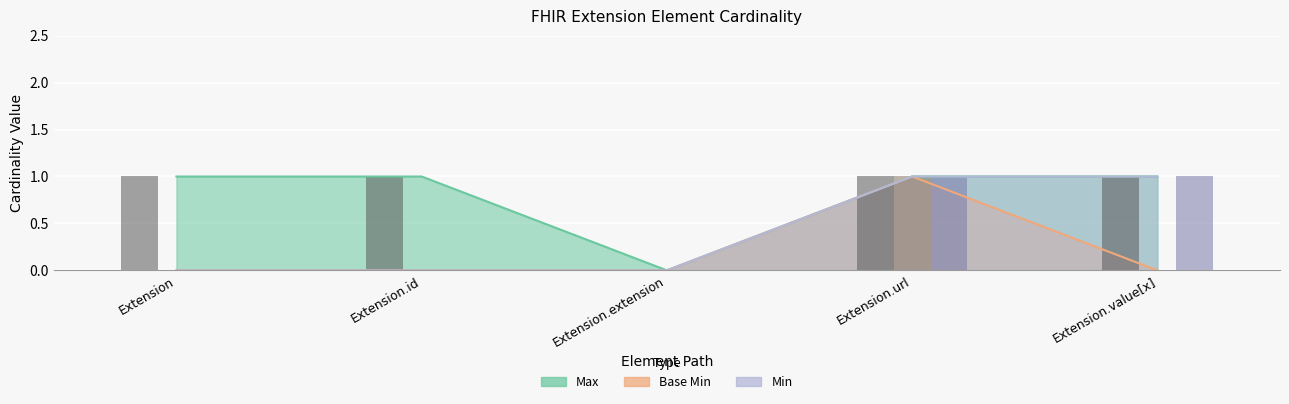

Count the number of data series in this chart.

3